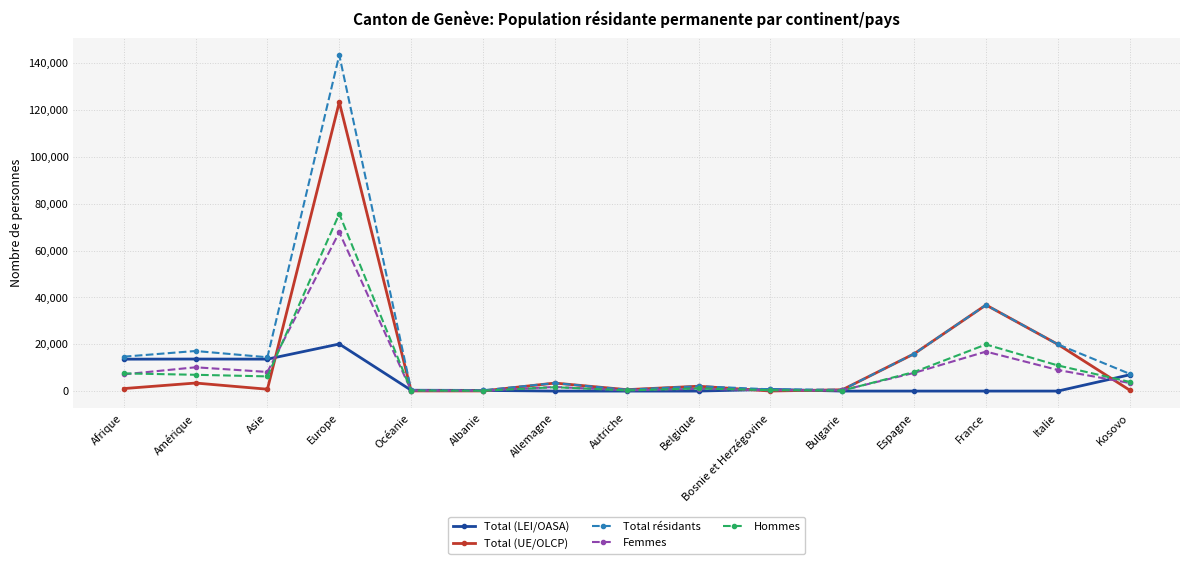

What are all the series names shown in the legend?

Total (LEI/OASA), Total (UE/OLCP), Total résidants, Femmes, Hommes